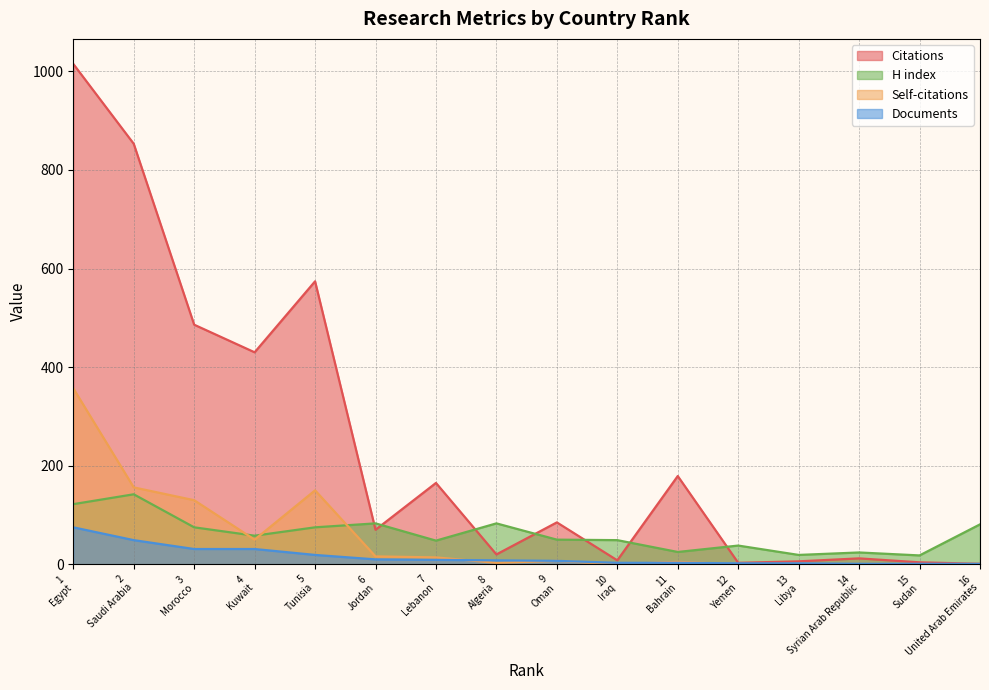

Does the chart display data point markers on the line(s)?

No